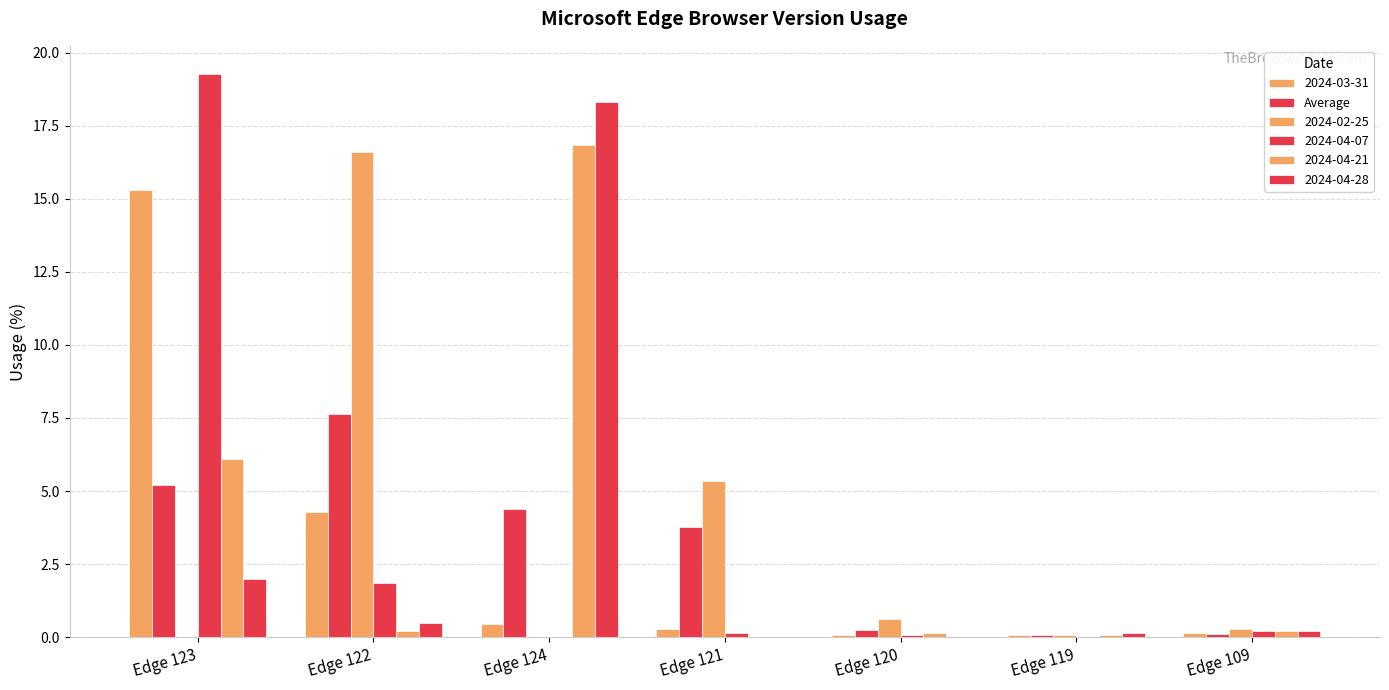

How many data points does each series have?

7